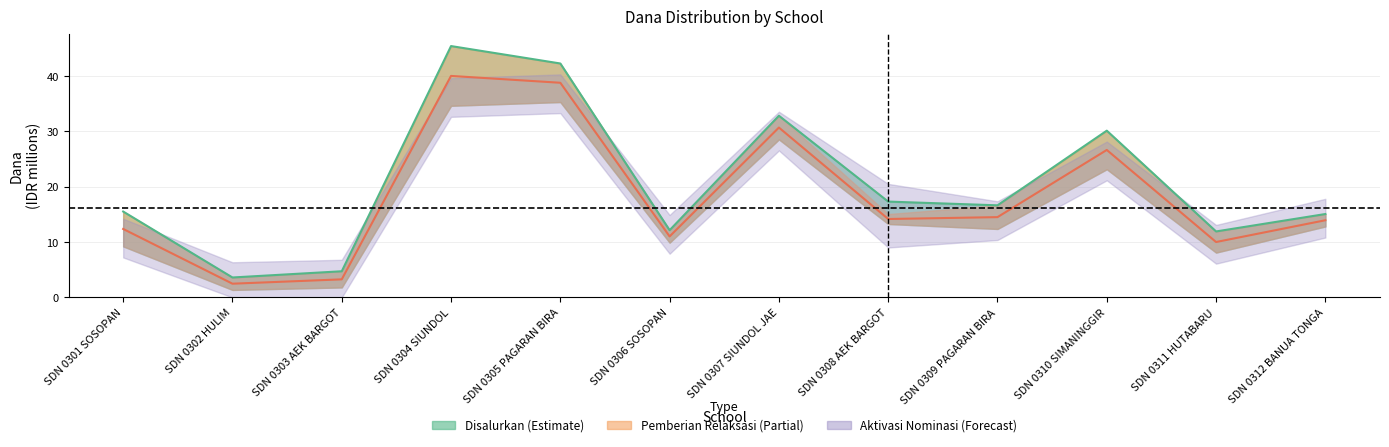

What is the value of the 11th point from the left?

11.9